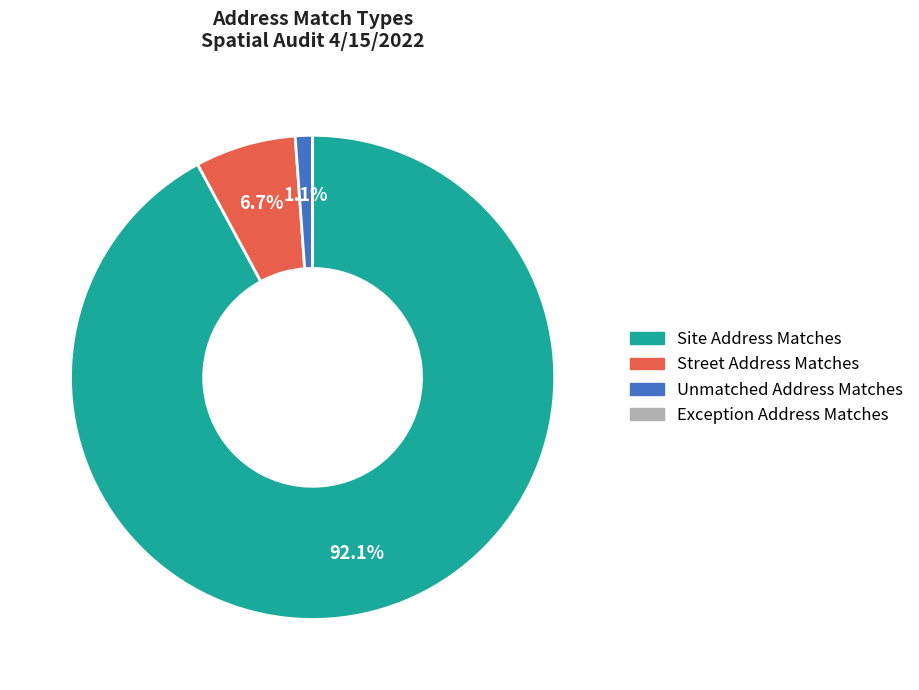

How much of the chart is everything except Street Address Matches?

93.3%